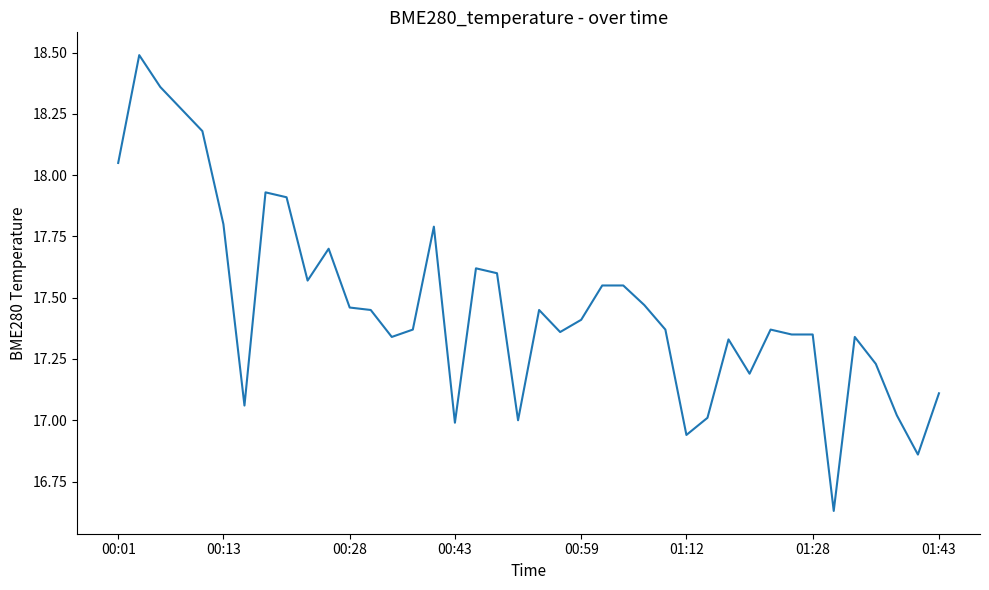

What is the greatest value displayed?

18.5